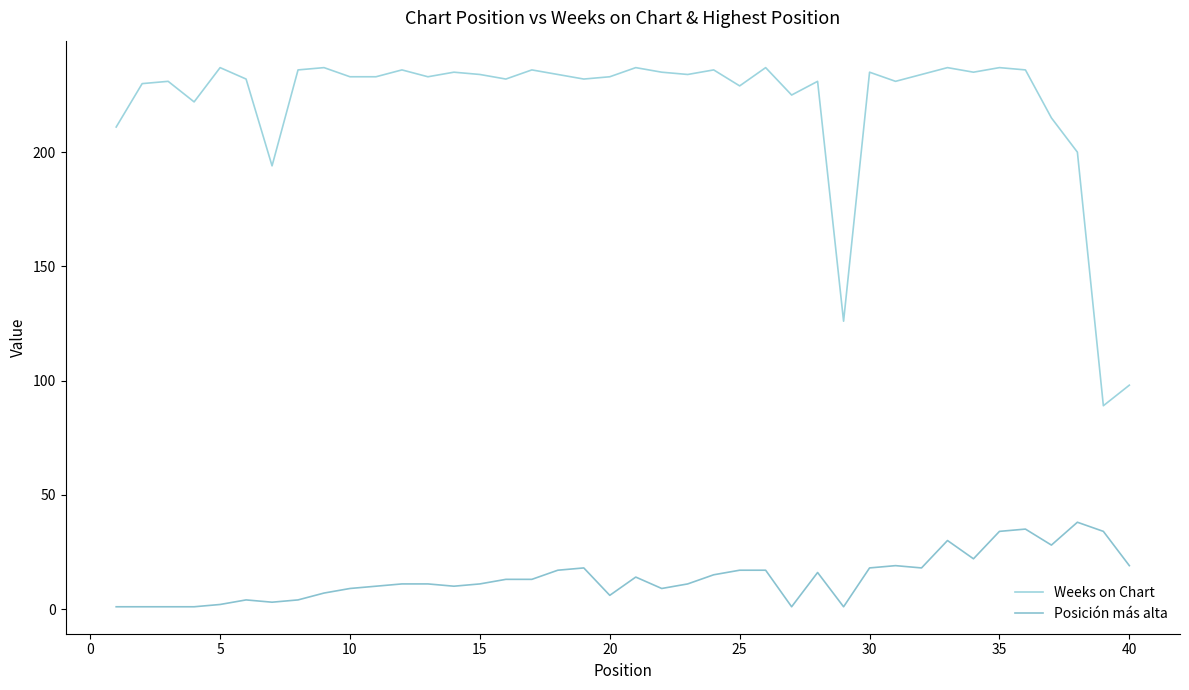

What is the maximum value for Weeks on Chart?

237